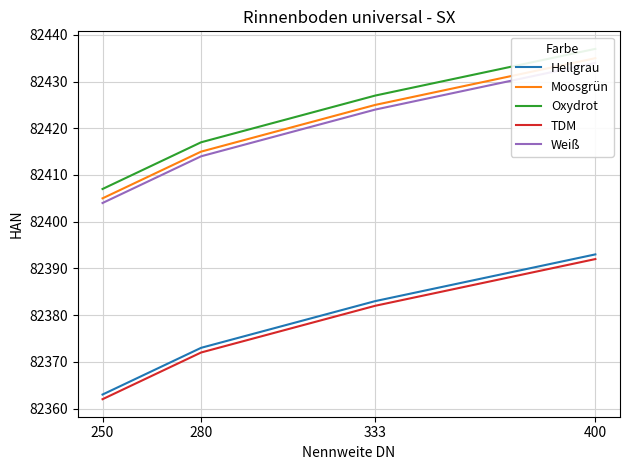

The Moosgrün series shows 82405 at 250. True or false?

True